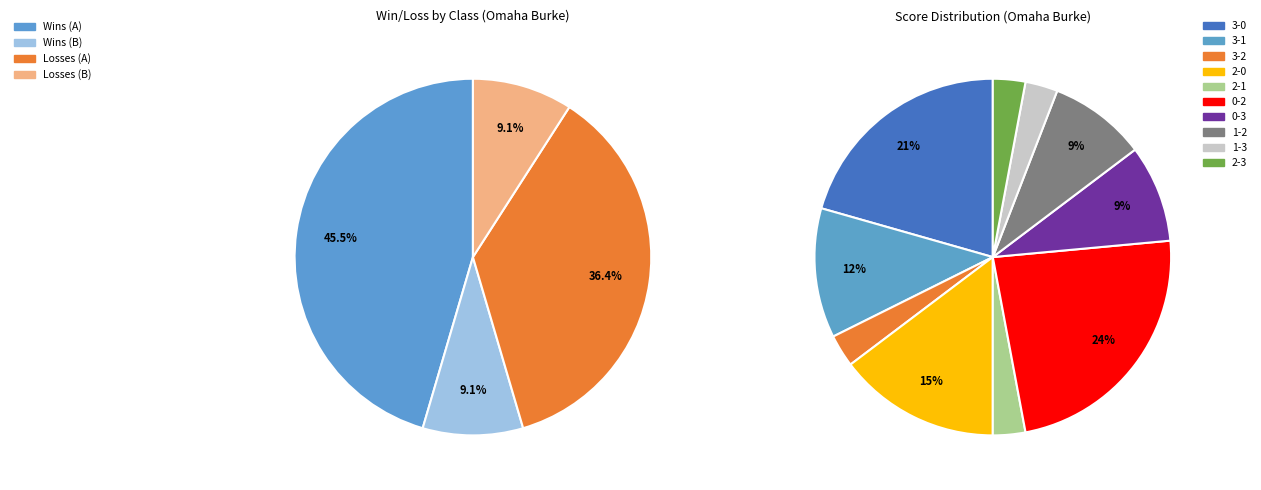

What is the largest slice in the pie chart?

Class A